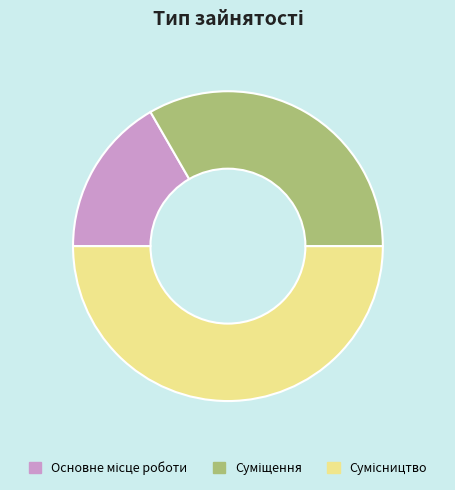

How many slices are in this pie chart?

3